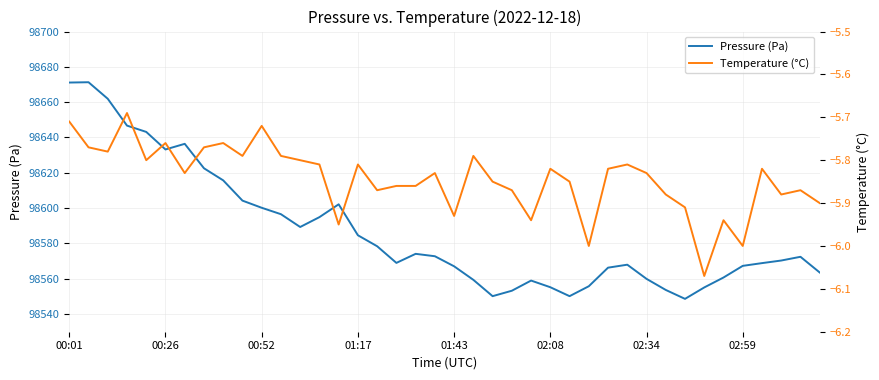

The Pressure (Pa) series shows 48038.9 at 02:59. True or false?

False